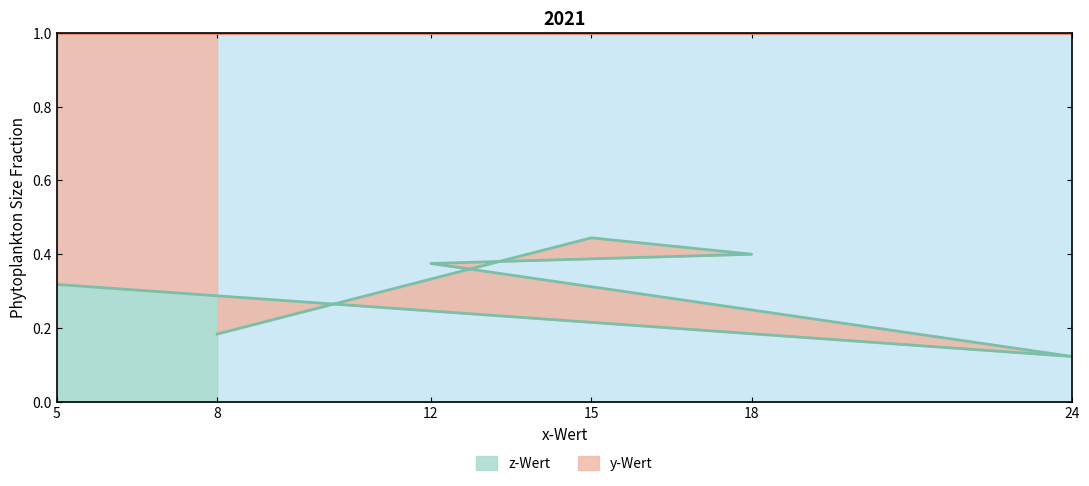

Is it true that the value at 12 is 0.4?

True